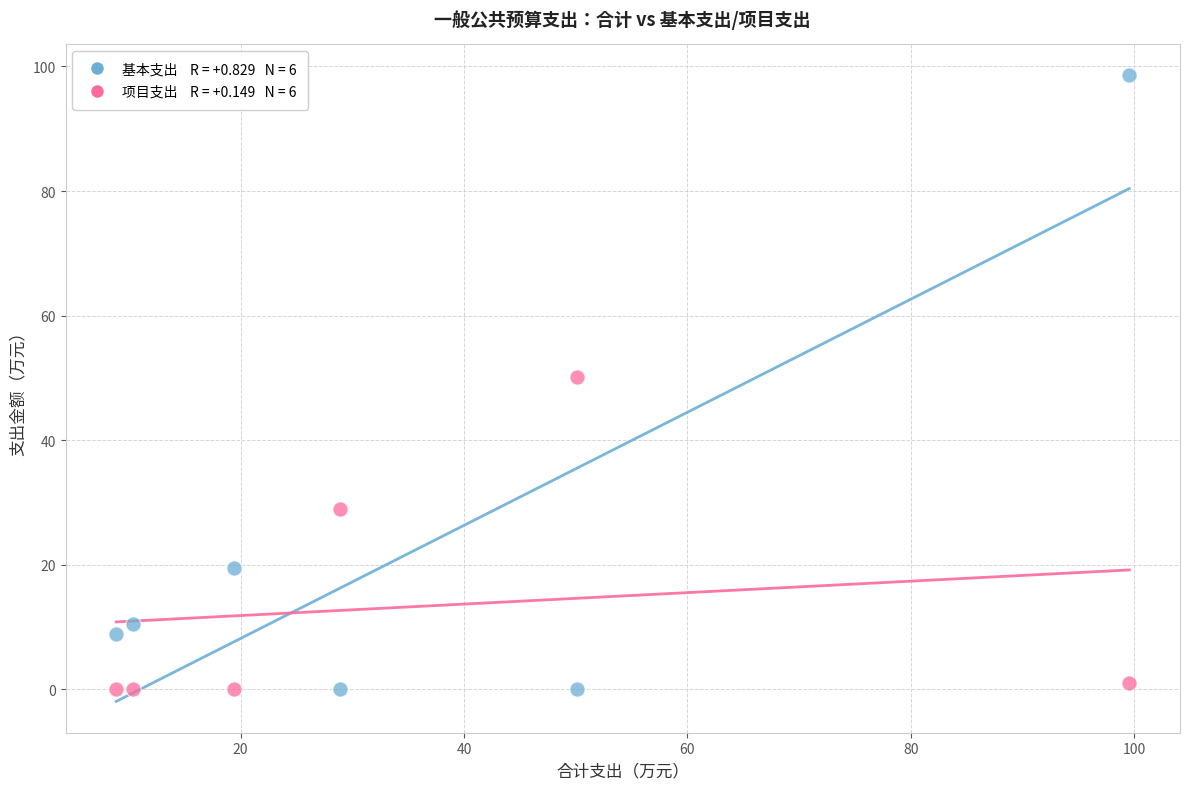

Across all data points, what is the range of Y values (max minus min)?

98.6